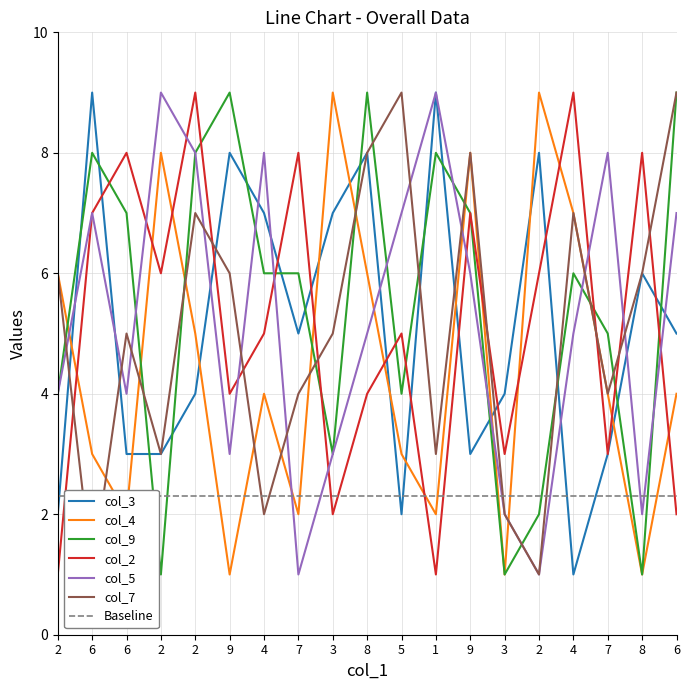

What is the value of the col_5 point at the 14th from the left?

3